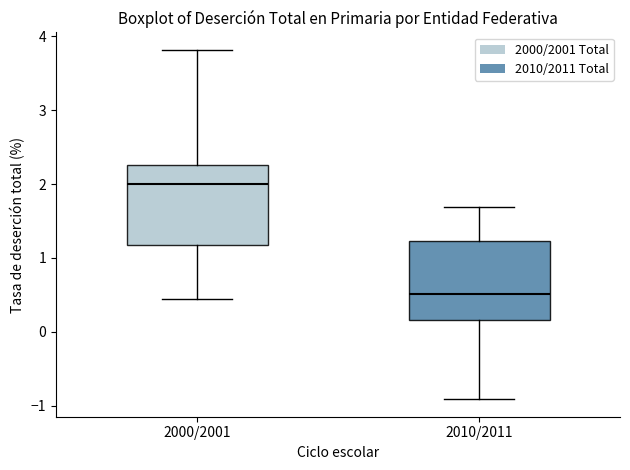

Where does the upper whisker of the box for 2010/2011 end on the y-axis? The values are not printed on the chart, so give them approximately, as read against the axis.

1.7